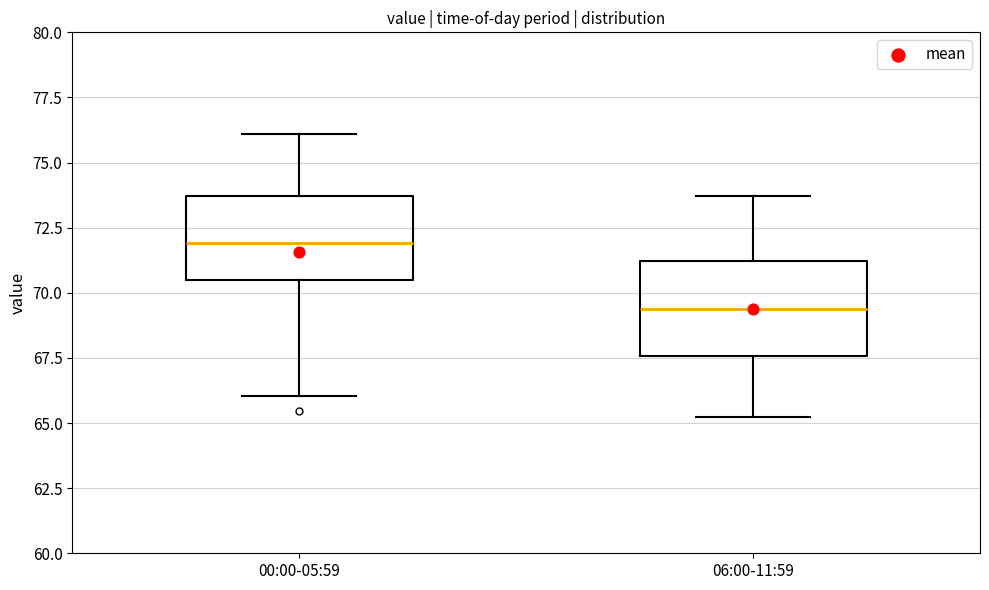

Where is the lower edge of the box for 06:00-11:59 on the y-axis? The values are not printed on the chart, so give them approximately, as read against the axis.

67.5